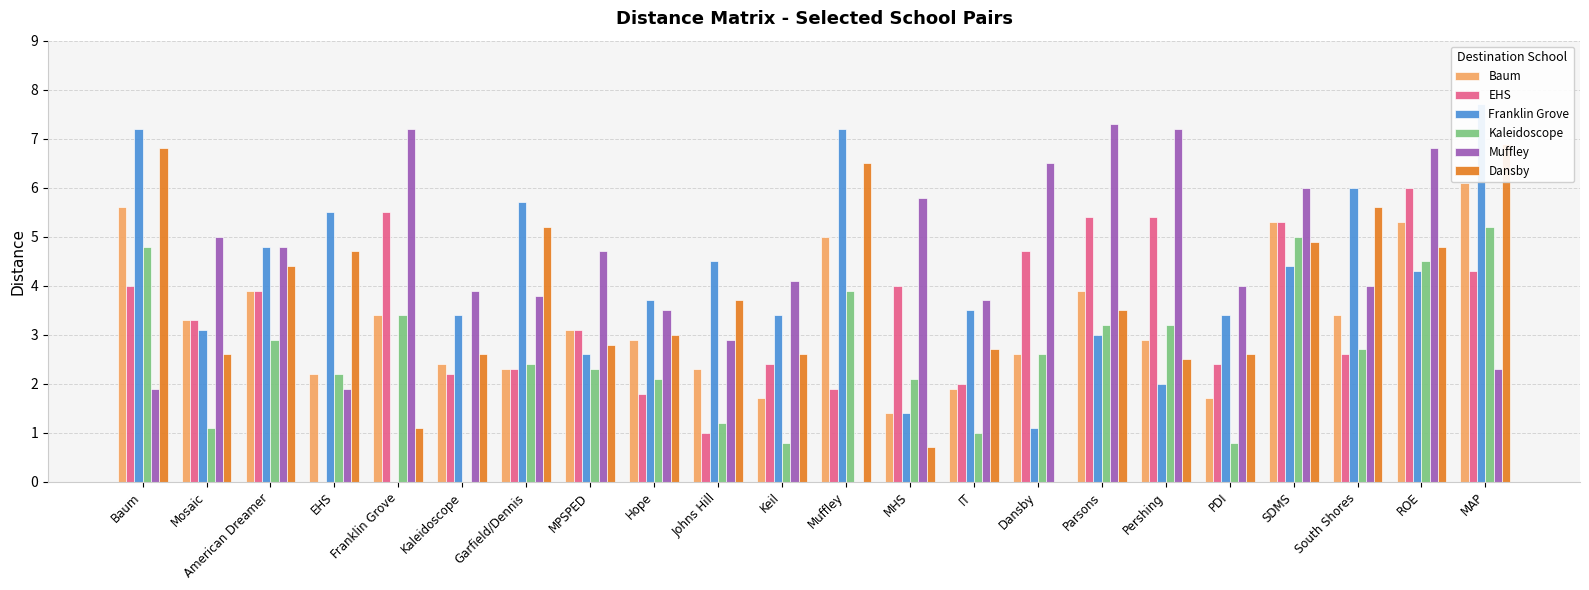

Are the bars grouped side by side (vs. stacked)?

Yes